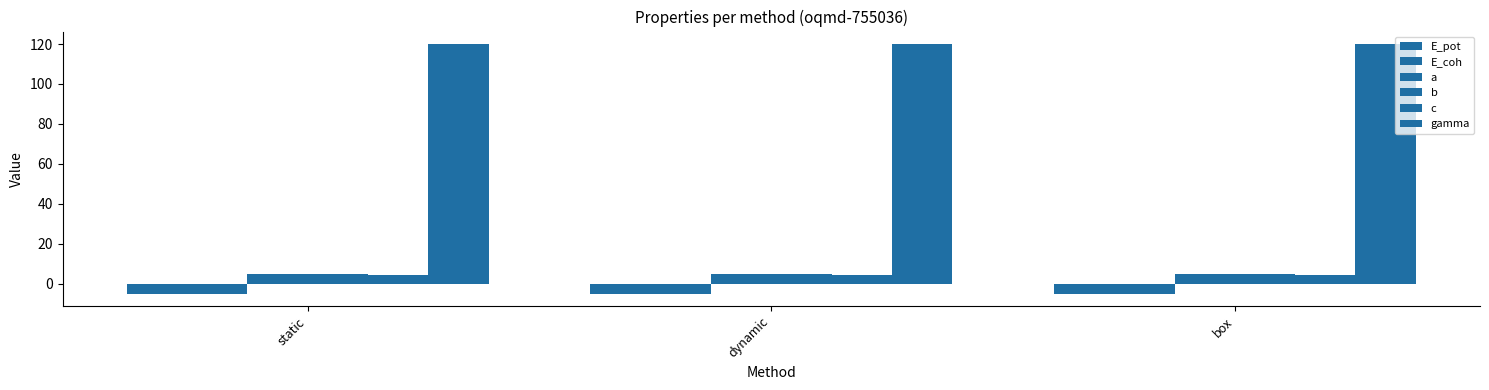

What is the minimum value for E_pot?

-4.9